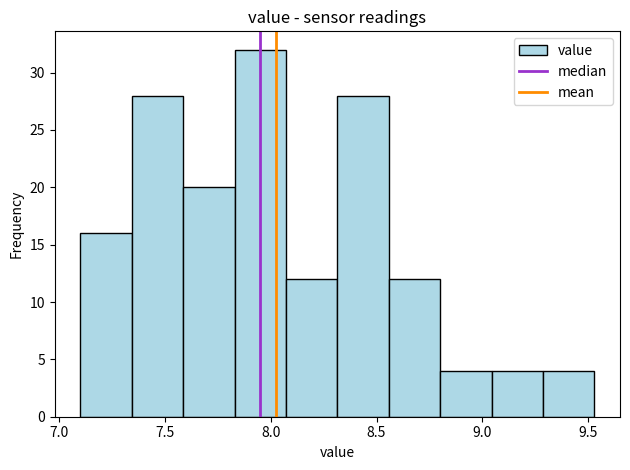

Reading left to right, transcribe this chart: for each bar, give the range it covers on the x-axis and its height. Neither the bar edges nor the heights are printed on the chart, so give them approximately, as read against the axes.

7.10 to 7.35: 16
7.35 to 7.60: 28
7.60 to 7.85: 20
7.85 to 8.05: 32
8.05 to 8.30: 12
8.30 to 8.55: 28
8.55 to 8.80: 12
8.80 to 9.05: 4
9.05 to 9.30: 4
9.30 to 9.55: 4